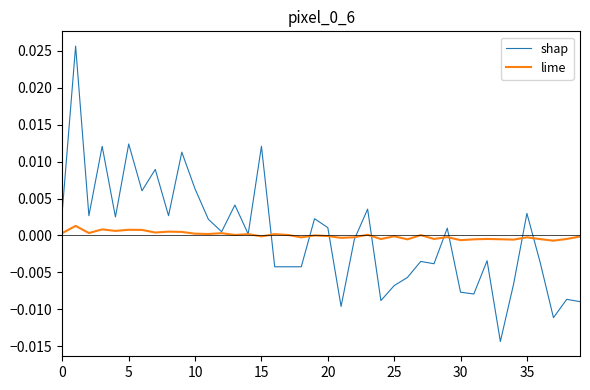

What are all the series names shown in the legend?

shap, lime